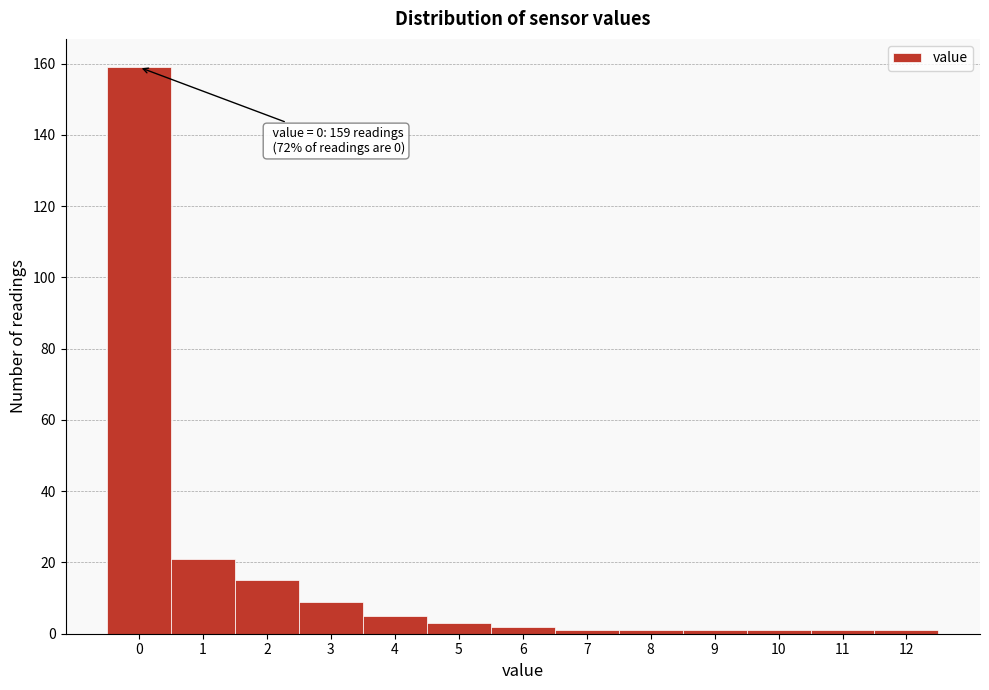

Reading right to left, what are all the values shown in this chart?

12=1	11=1	10=1	9=1	8=1	7=1	6=2	5=3	4=5	3=9	2=15	1=21	0=159